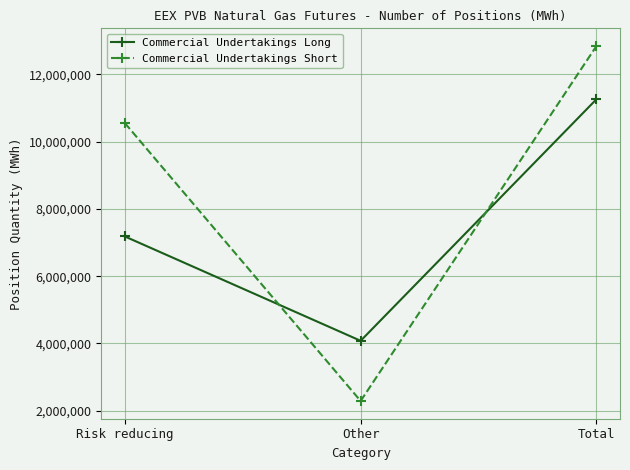

Reading left to right, extract all data points from this chart.

Commercial Undertakings Long: 7181996	4079120	11261116
Commercial Undertakings Short: 10553250	2289670	12842920